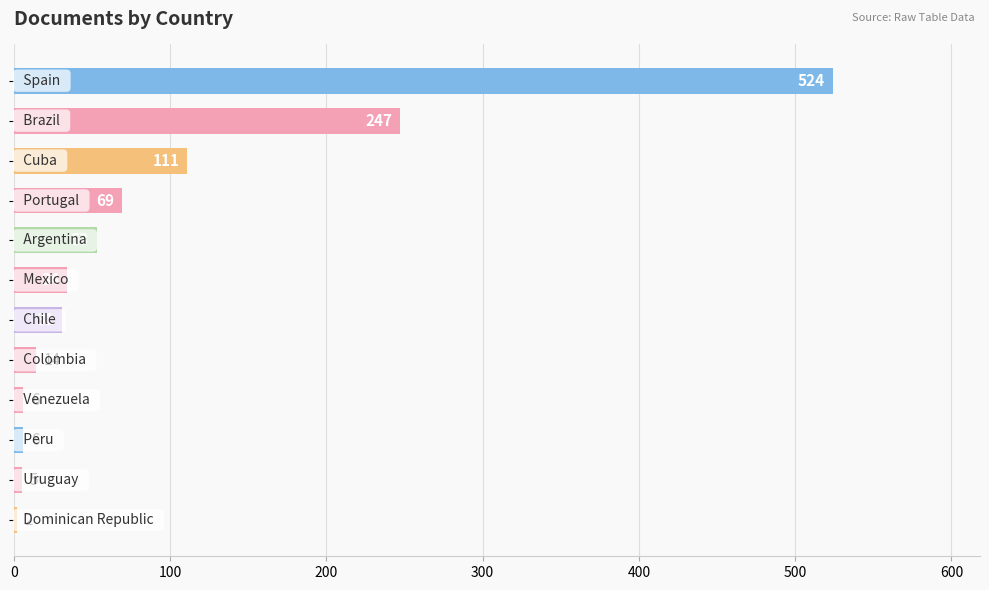

Reading top to bottom, transcribe all the data shown in this chart.

524	247	111	69	53	34	31	14	6	6	5	2